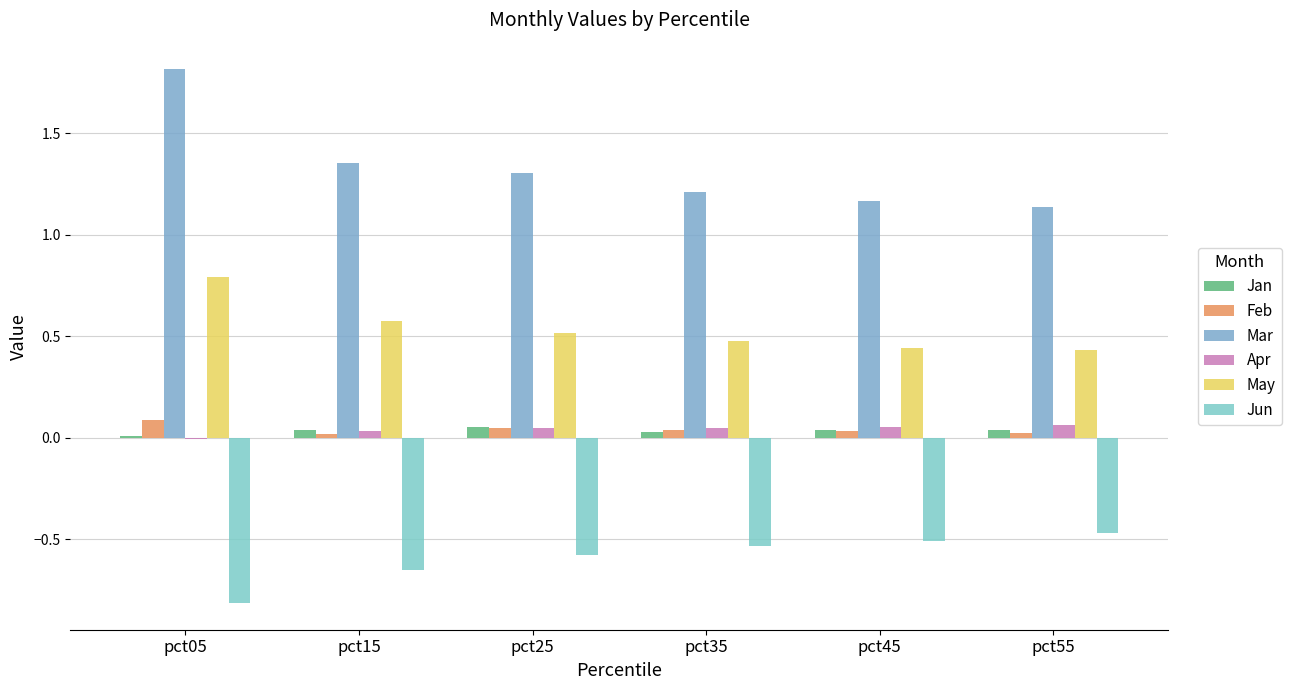

The value of May at pct55 is 0.8. True or false?

False